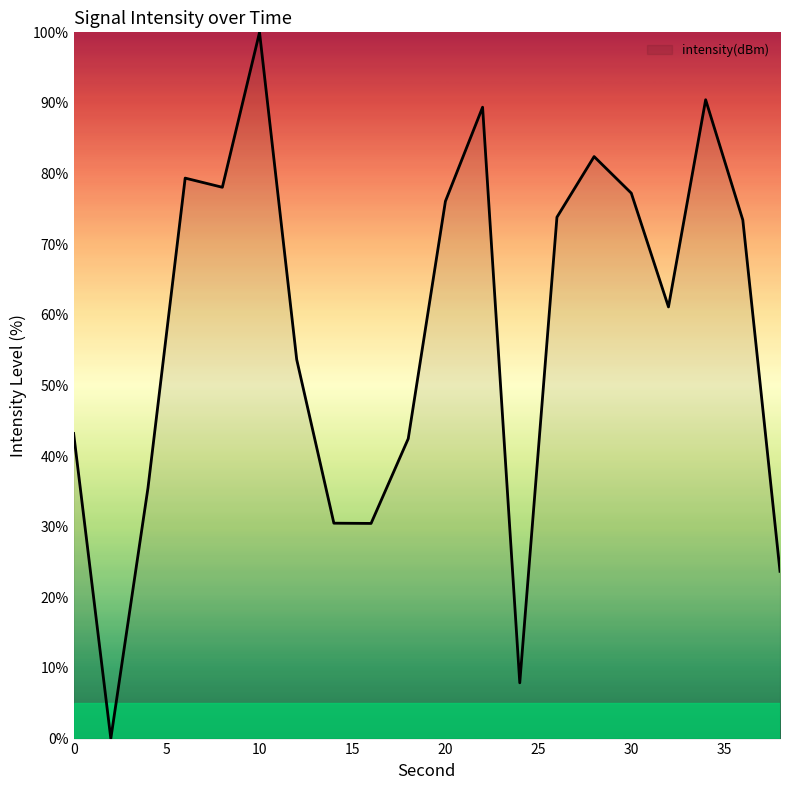

What is the difference between the maximum and minimum values?

100.0